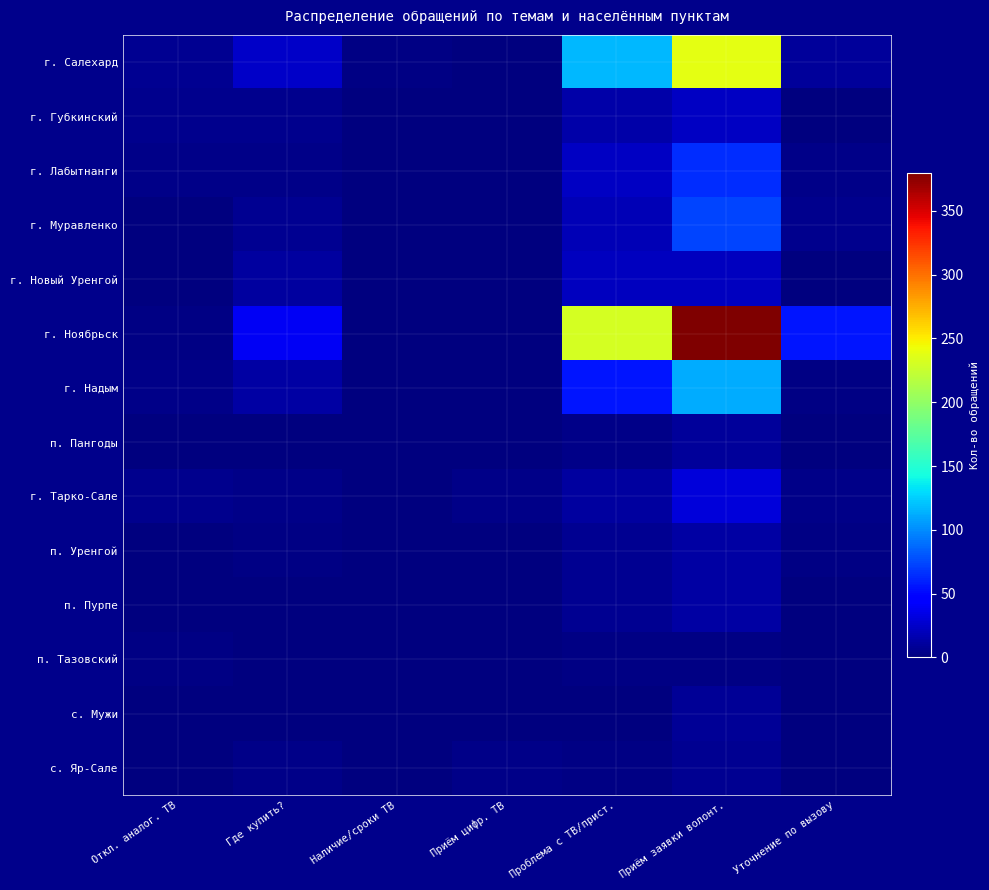

How many data points does each series have?

7